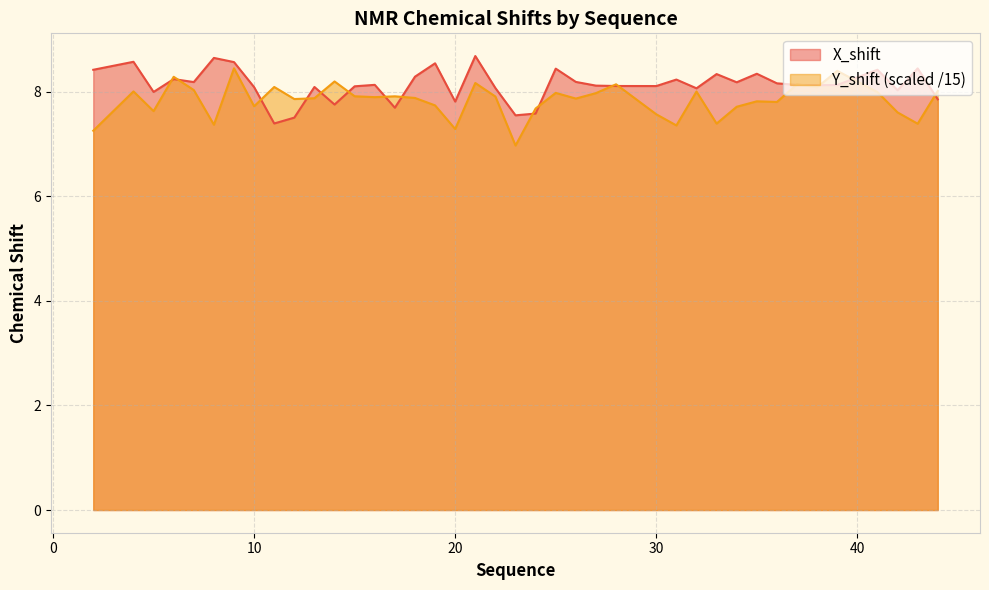

At which label is Y_shift closest to 7?

23